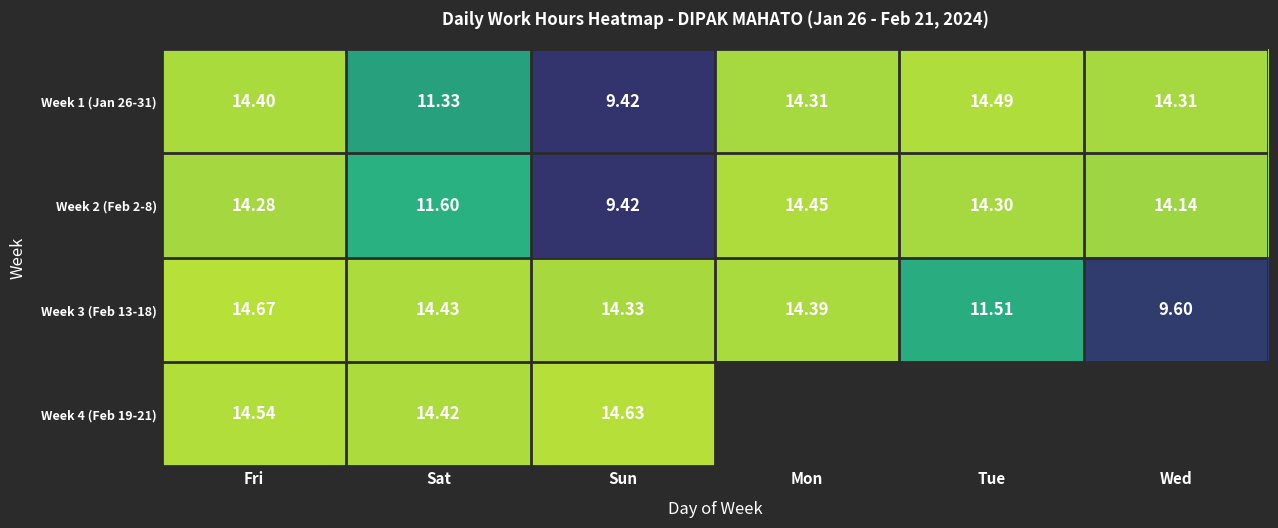

Rank the categories by Week 2 (Feb 2-8) value from lowest to highest.

Sun, Sat, Wed, Fri, Tue, Mon